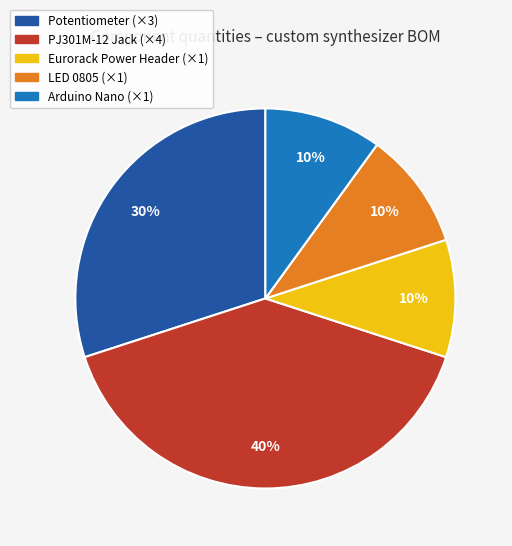

Does any single category account for the majority?

No